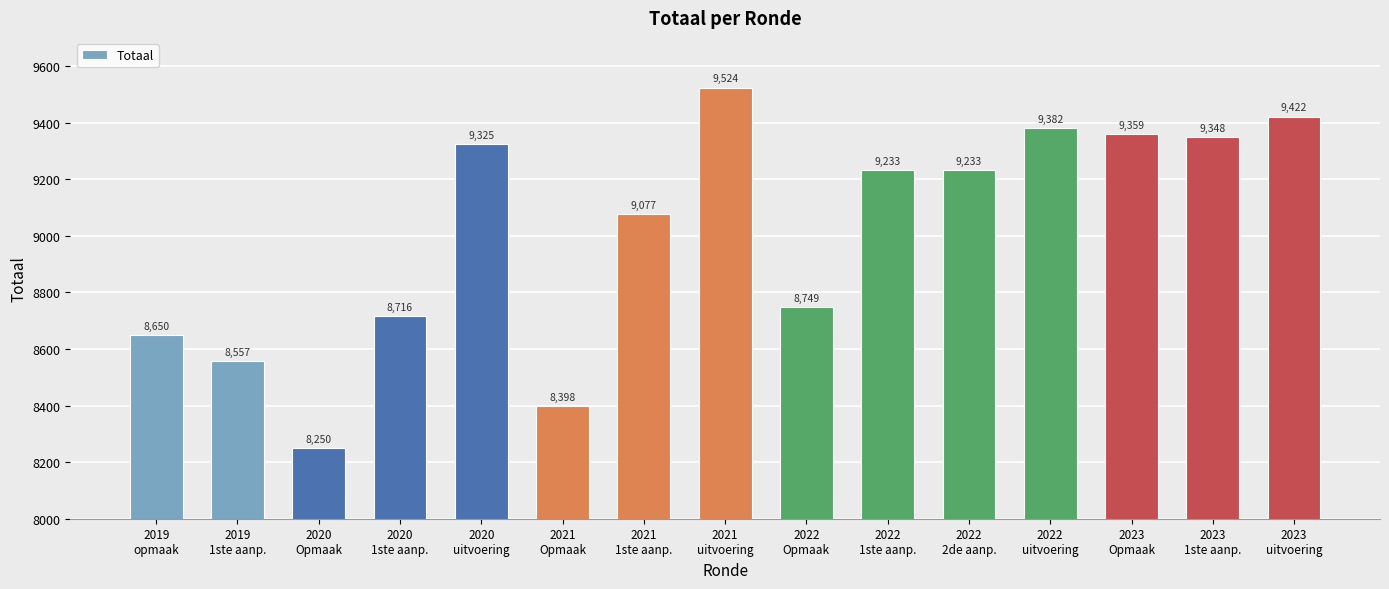

What is the maximum value shown in the chart?

9524